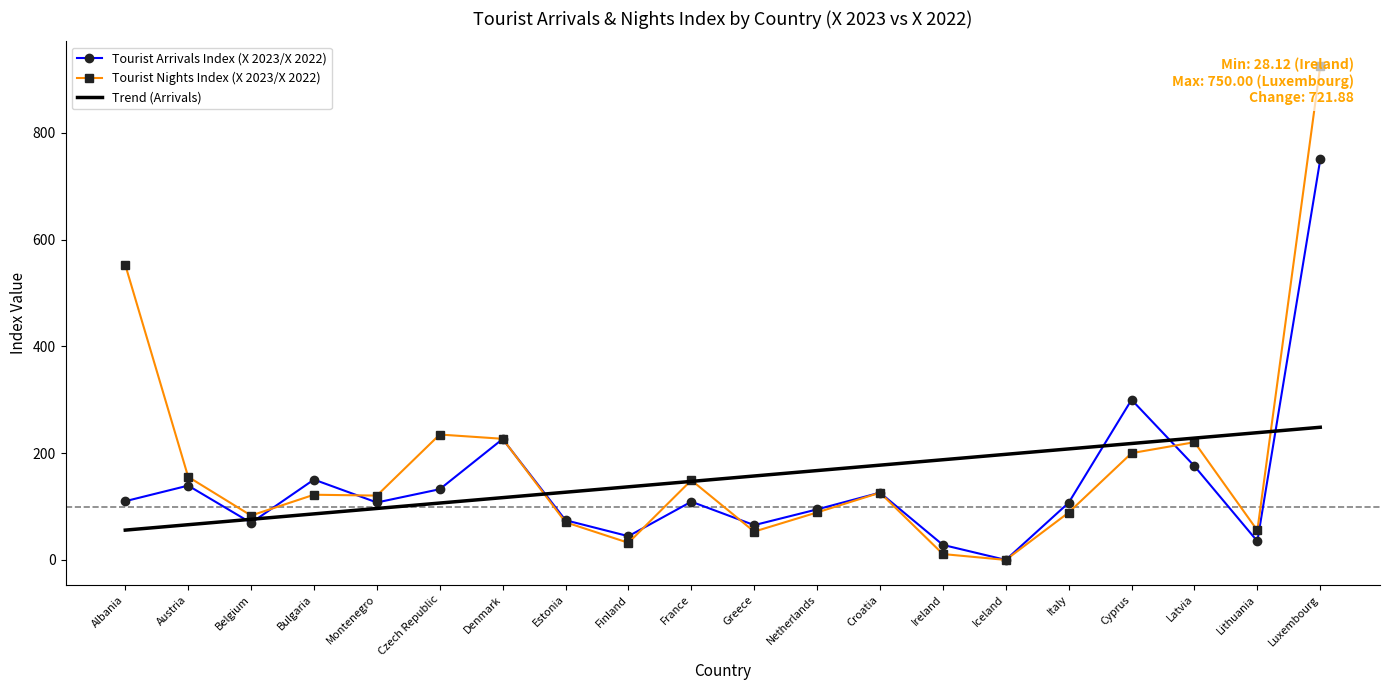

The Trend (Arrivals) series shows 111.9 at Belgium. True or false?

False